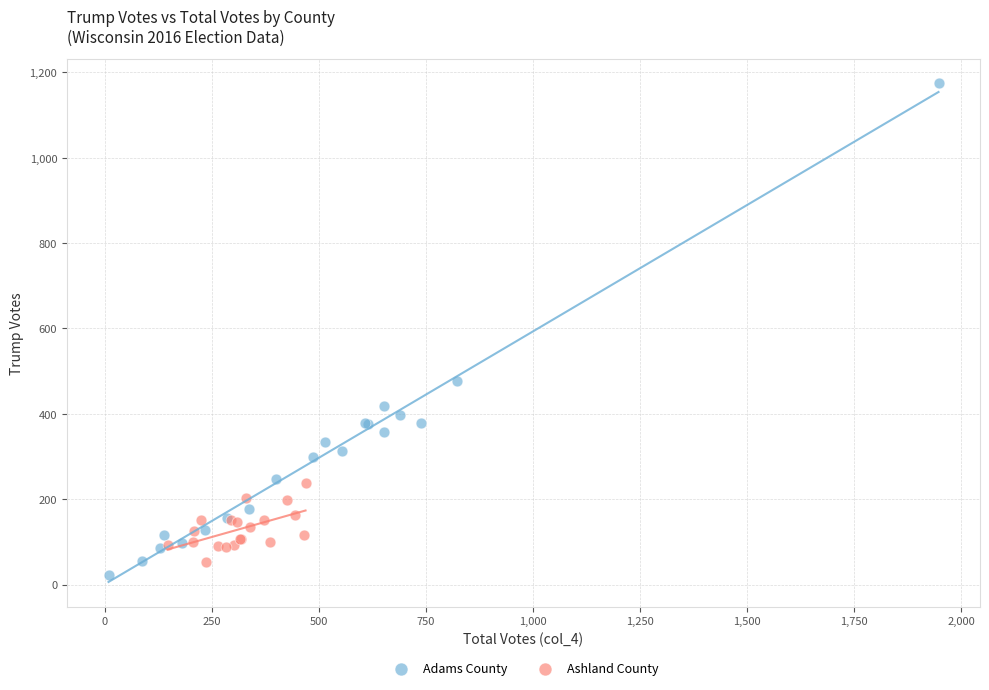

Which series contains the highest Y value?

Adams County